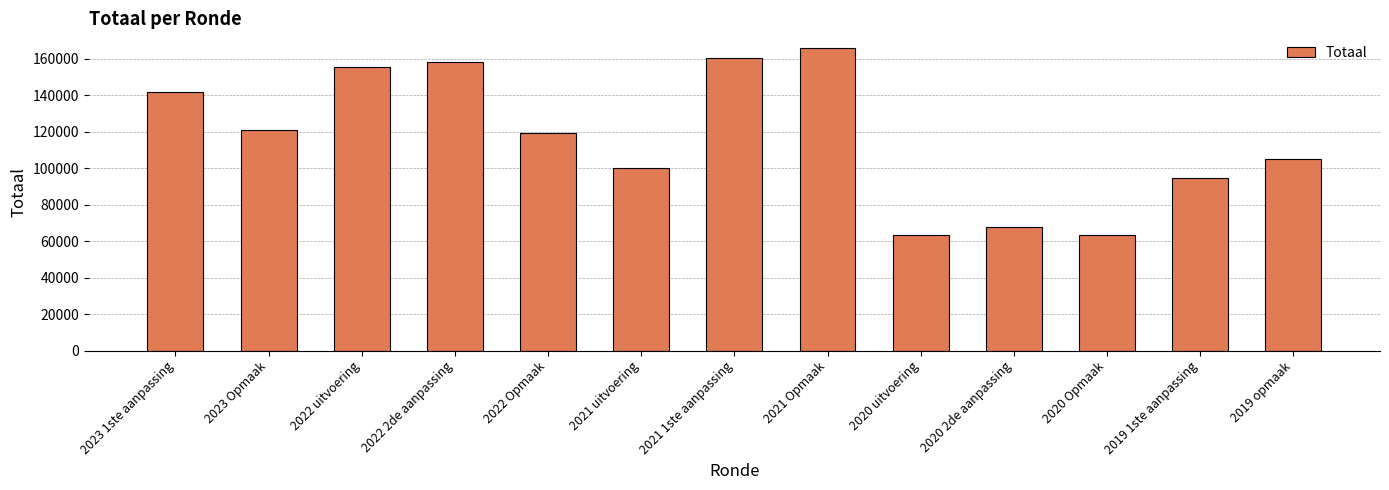

Does the chart contain stacked bars?

No